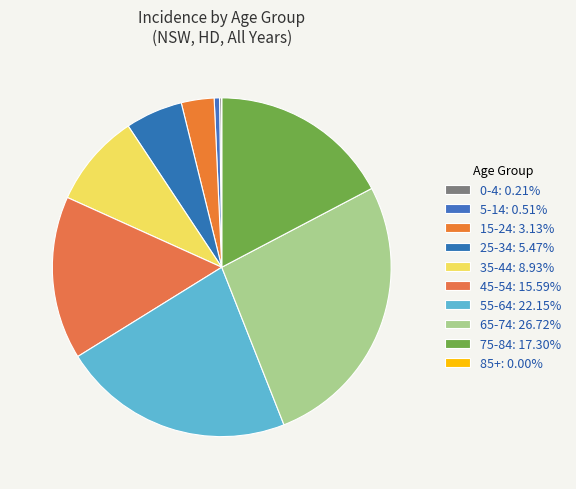

Does any single category account for the majority?

No